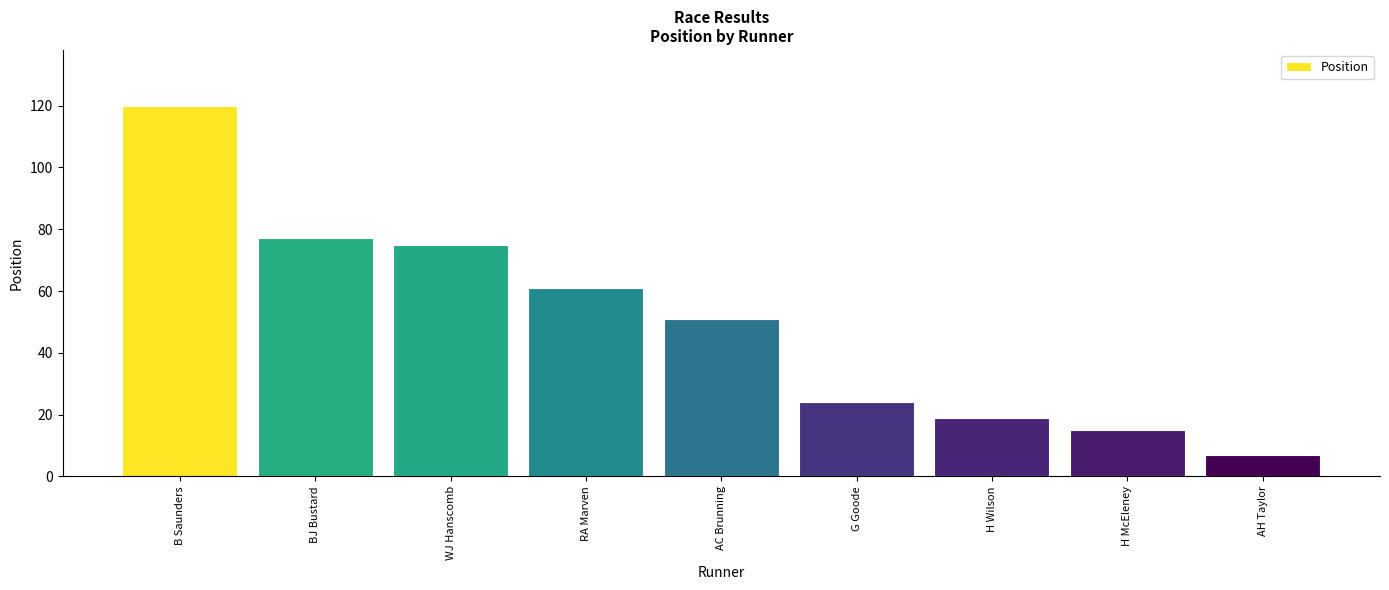

Is it true that the value at WJ Hanscomb is 75?

True